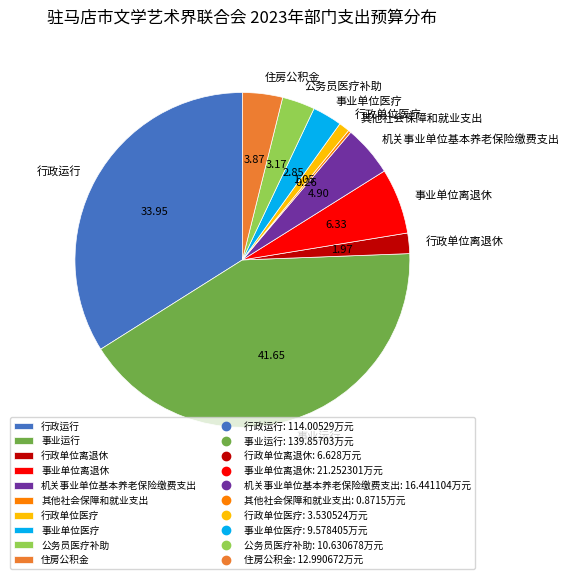

Is 行政运行 the majority of the pie?

No